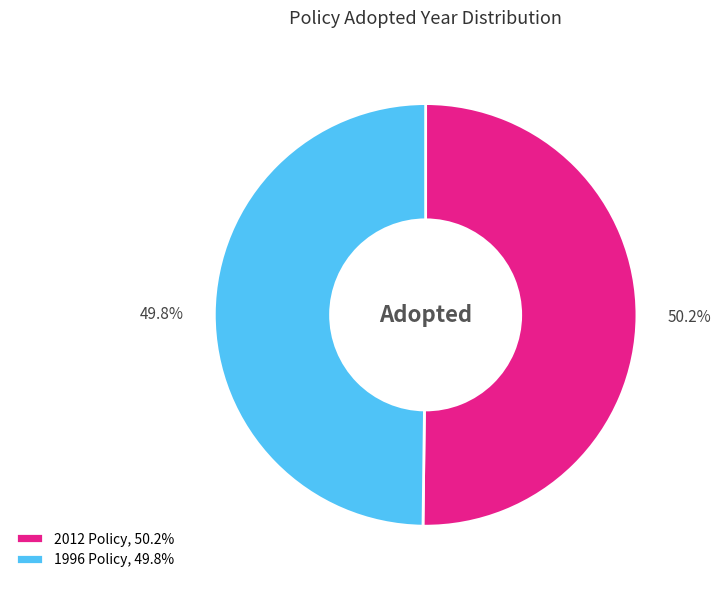

To the nearest percent, what is the average slice percentage?

50%